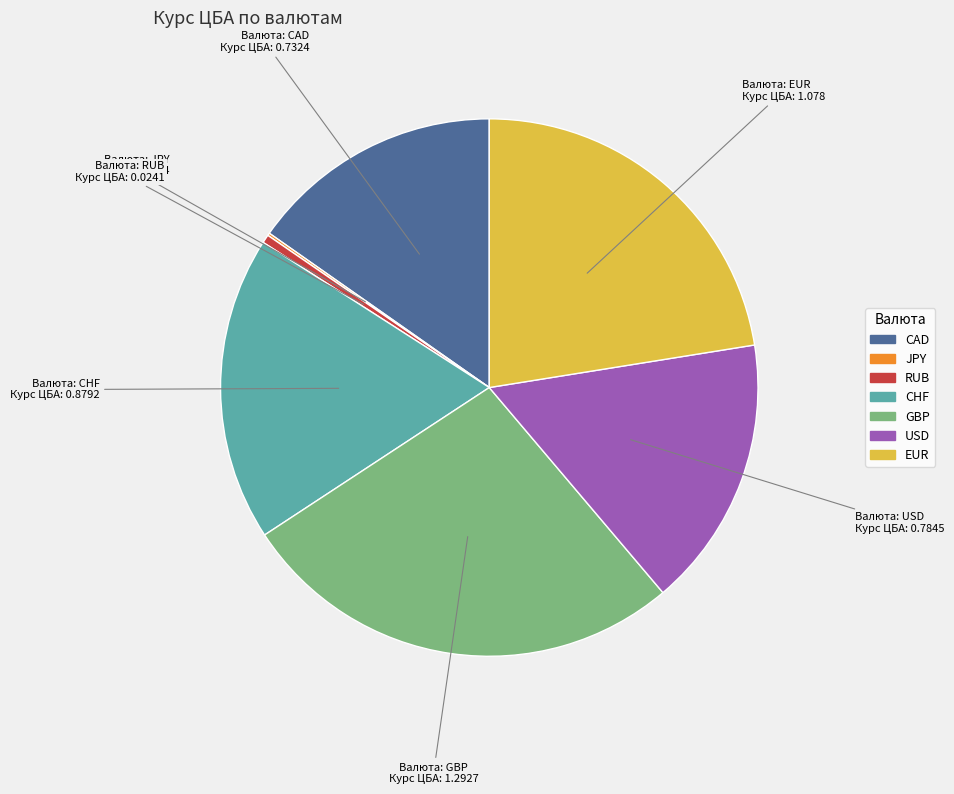

Which slice is the largest?

GBP